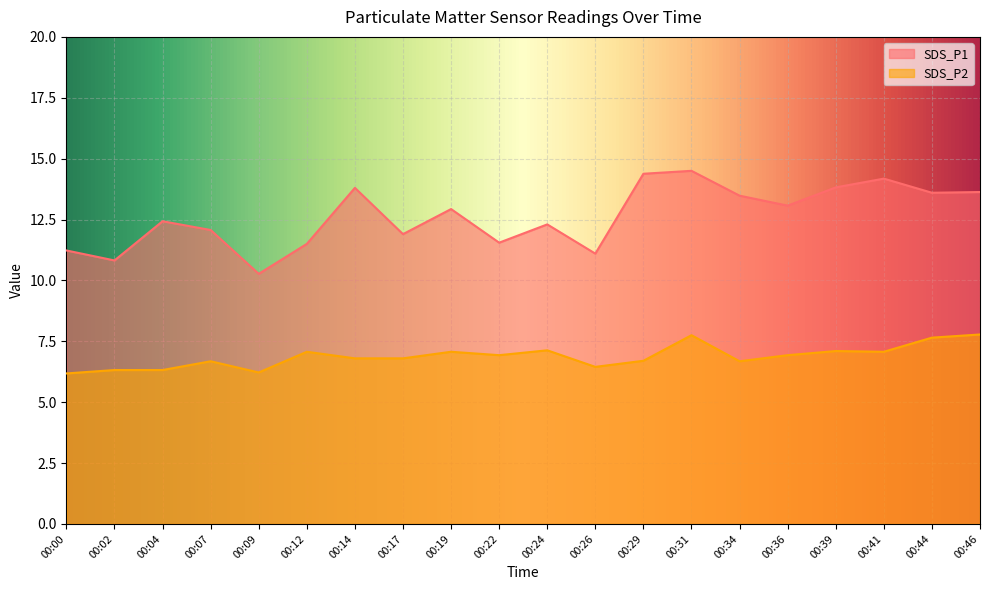

Reading left to right, what are all the values shown in this chart?

SDS_P1: 11.2	10.8	12.4	12.1	10.3	11.5	13.8	11.9	12.9	11.6	12.3	11.1	14.4	14.5	13.5	13.1	13.8	14.2	13.6	13.6
SDS_P2: 6.2	6.3	6.3	6.7	6.2	7.1	6.8	6.8	7.1	6.9	7.1	6.5	6.7	7.8	6.7	6.9	7.1	7.1	7.7	7.8